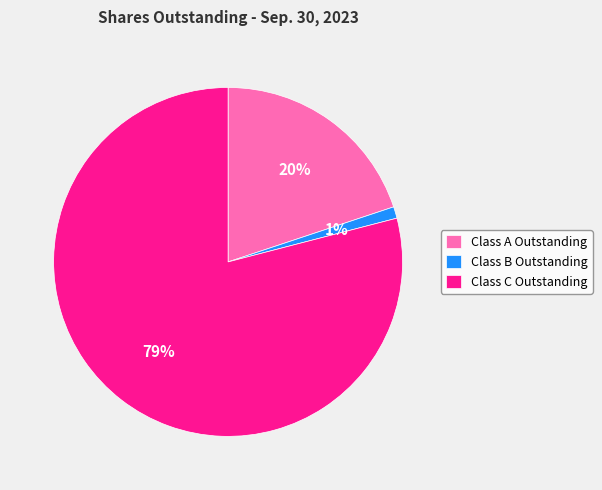

Is it true that Class B Outstanding is 1% of the pie?

True